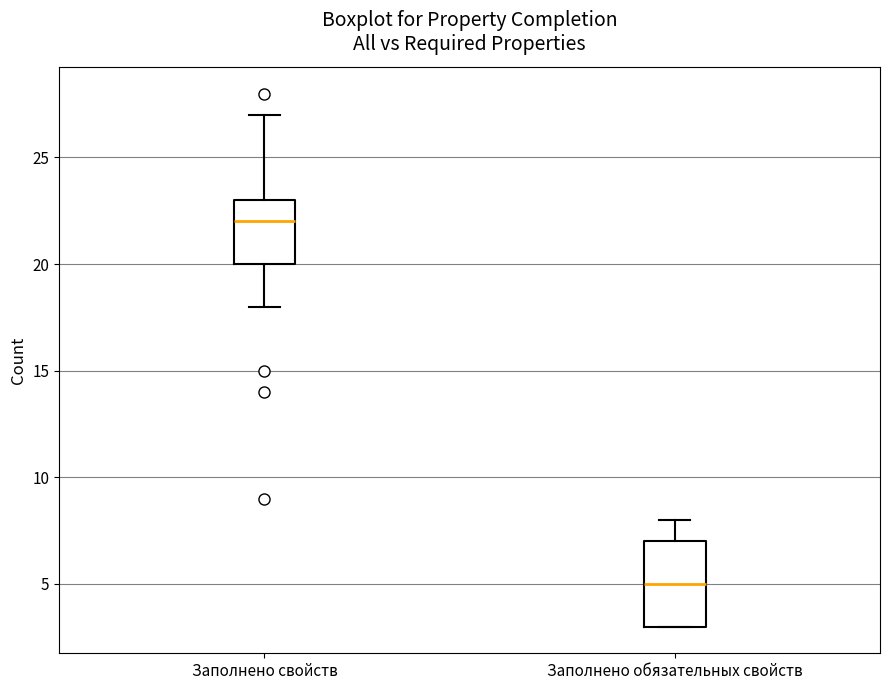

Where does the median line of the box for Заполнено свойств sit on the y-axis? The values are not printed on the chart, so give them approximately, as read against the axis.

22